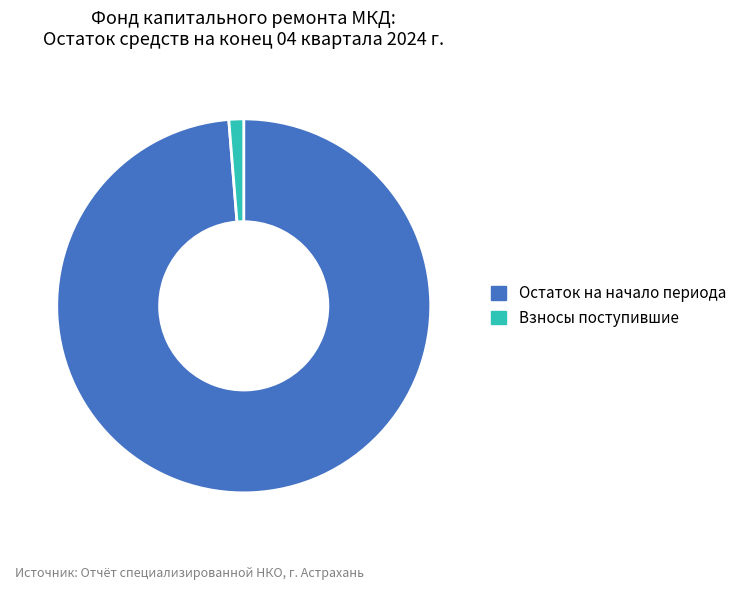

What is the majority slice?

Остаток на начало периода